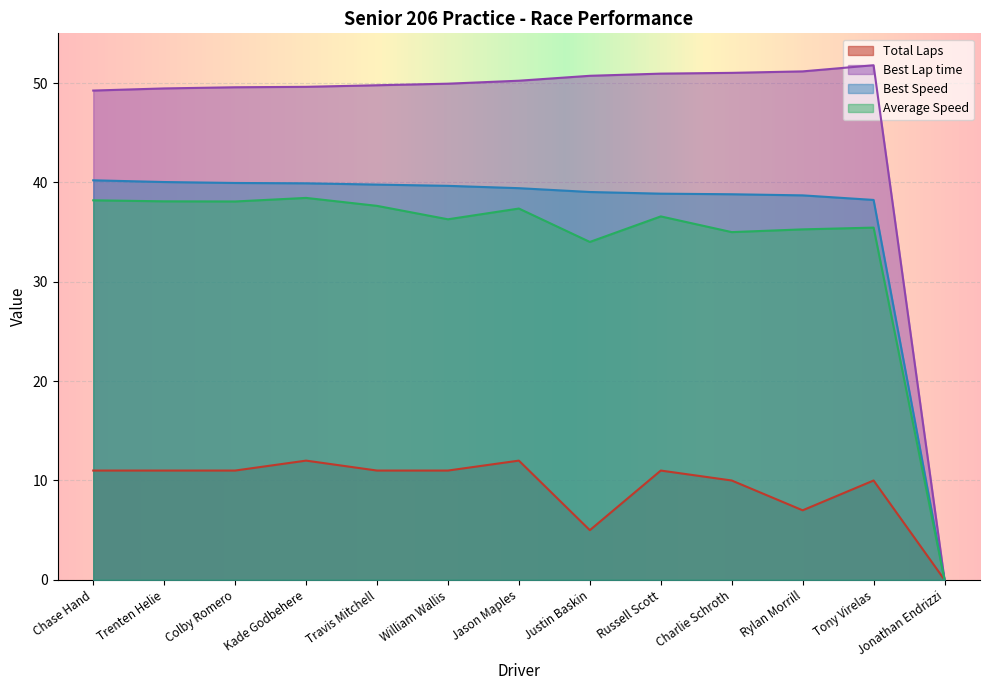

At which label does Average Speed reach its minimum?

Jonathan Endrizzi